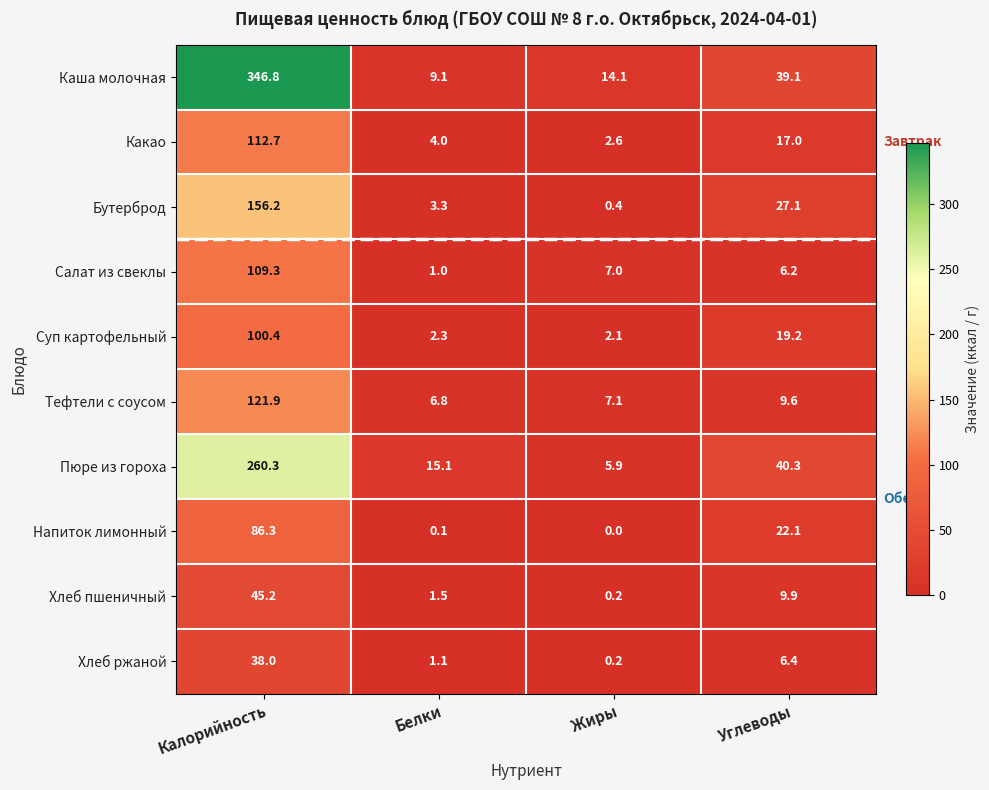

At which label does Какао reach its minimum?

Жиры